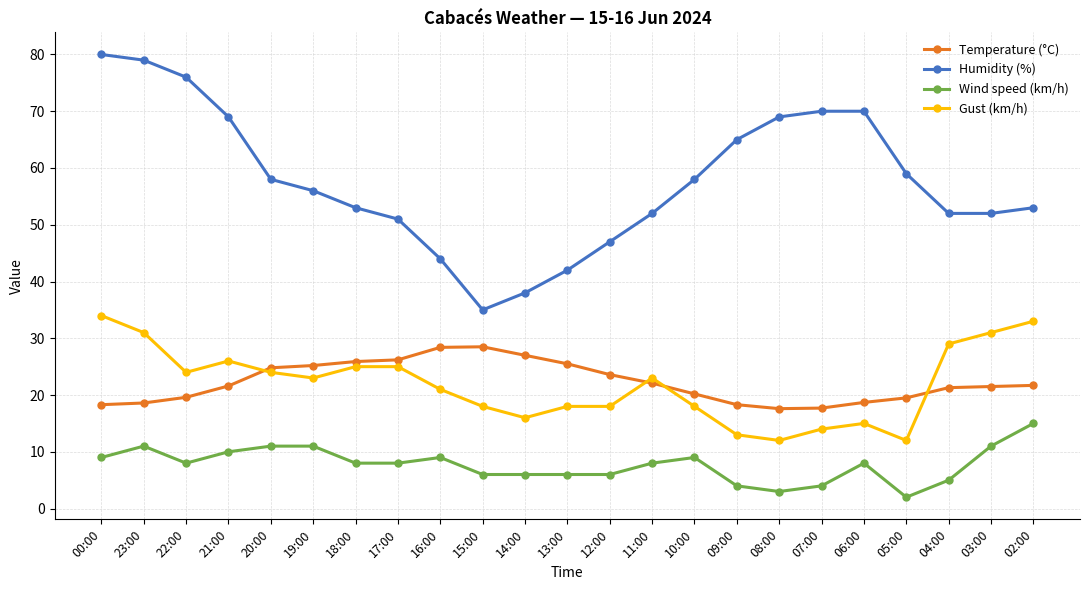

What is the value of the Wind speed (km/h) point at the 8th from the left?

8.0